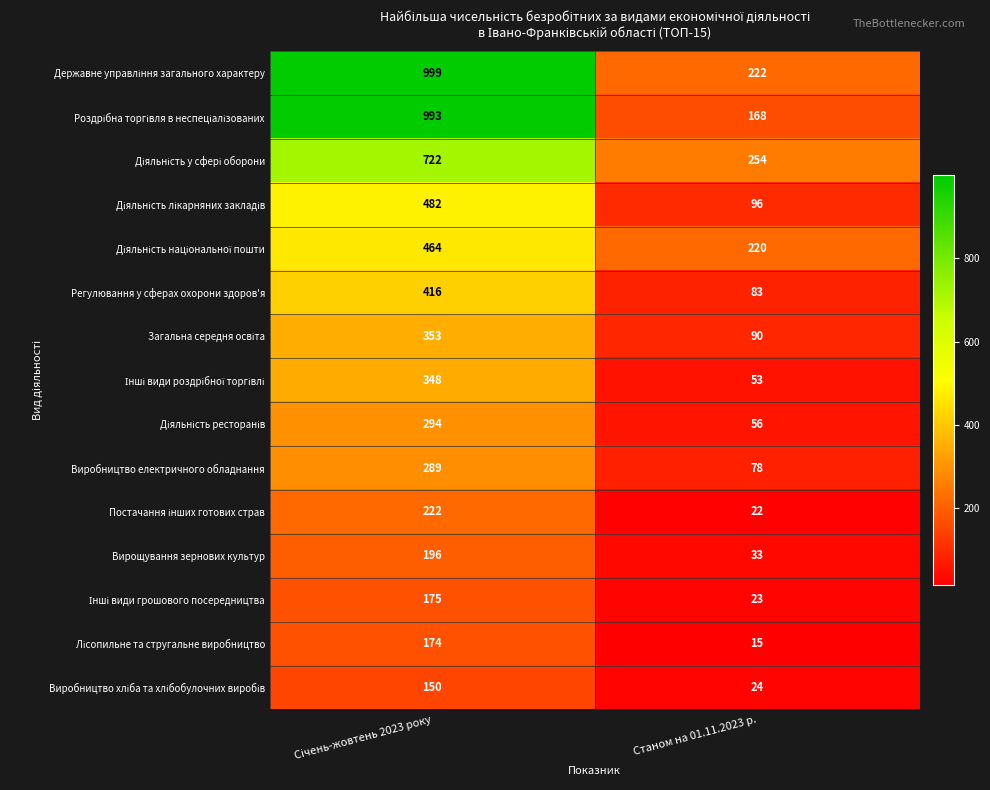

The Регулювання у сферах охорони здоров'я series shows 24 at Станом на 01.11.2023 р.. True or false?

False